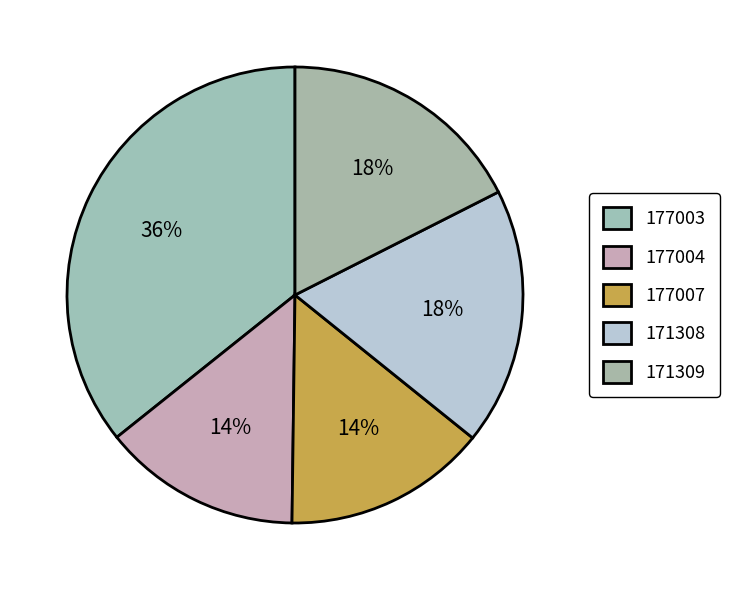

How many segments does this pie chart have?

5